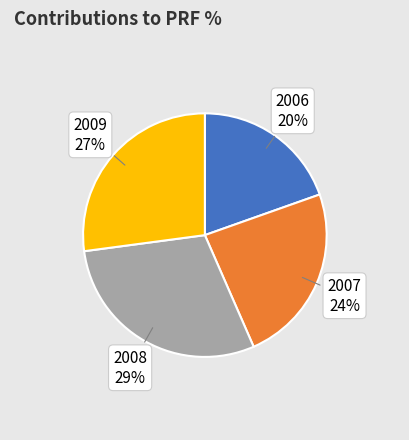

Which category has the biggest portion of the pie?

2008